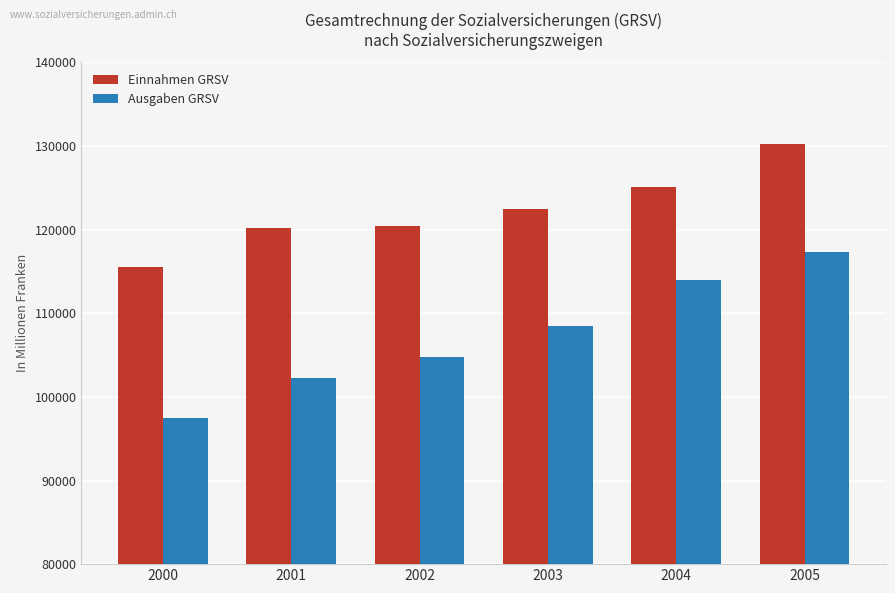

Does the chart contain stacked bars?

No